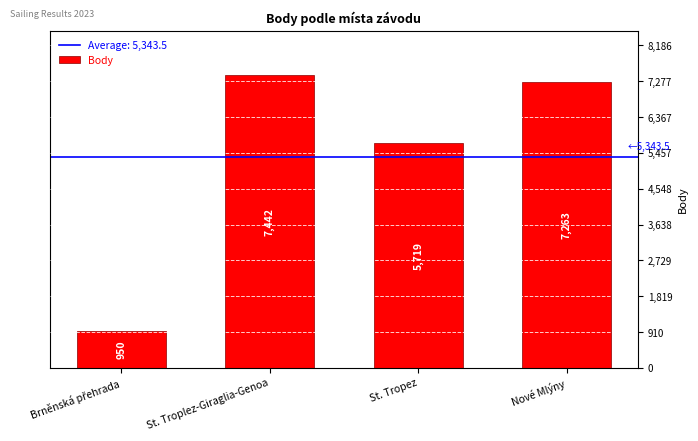

What is the label of the 3rd bar from the right?

St. Troplez-Giraglia-Genoa